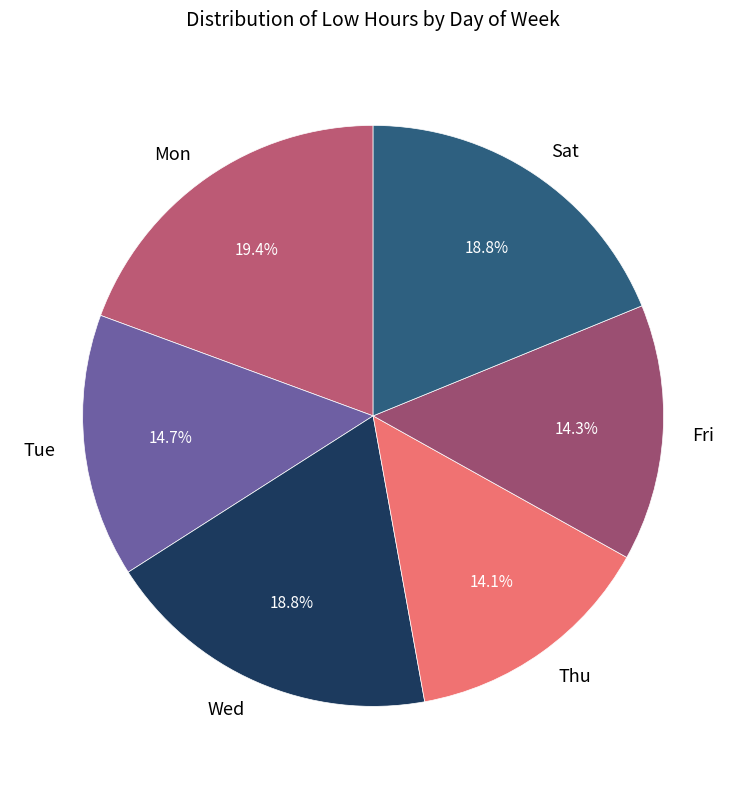

How many slices are in this pie chart?

6